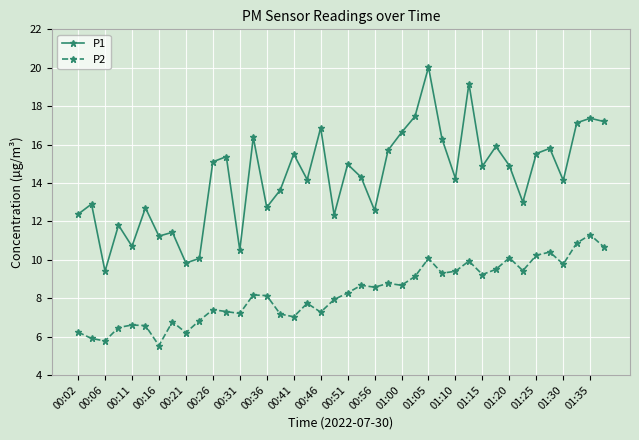

What is the value of the P1 point at the 13th from the left?

10.5